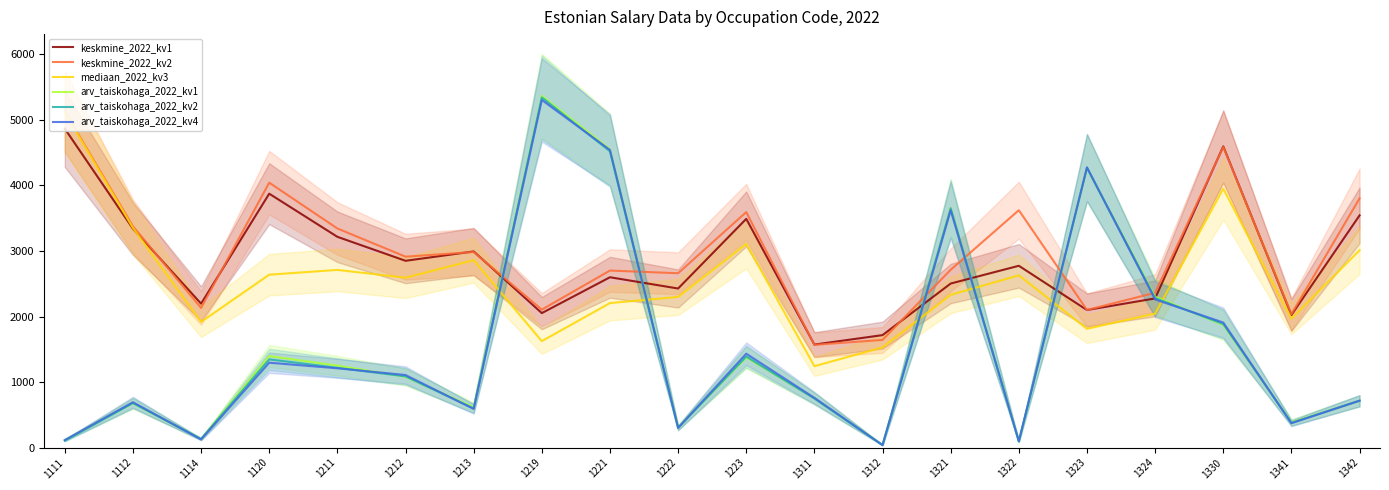

What is the difference between the keskmine_2022_kv2 values at 1112 and 1321?

664